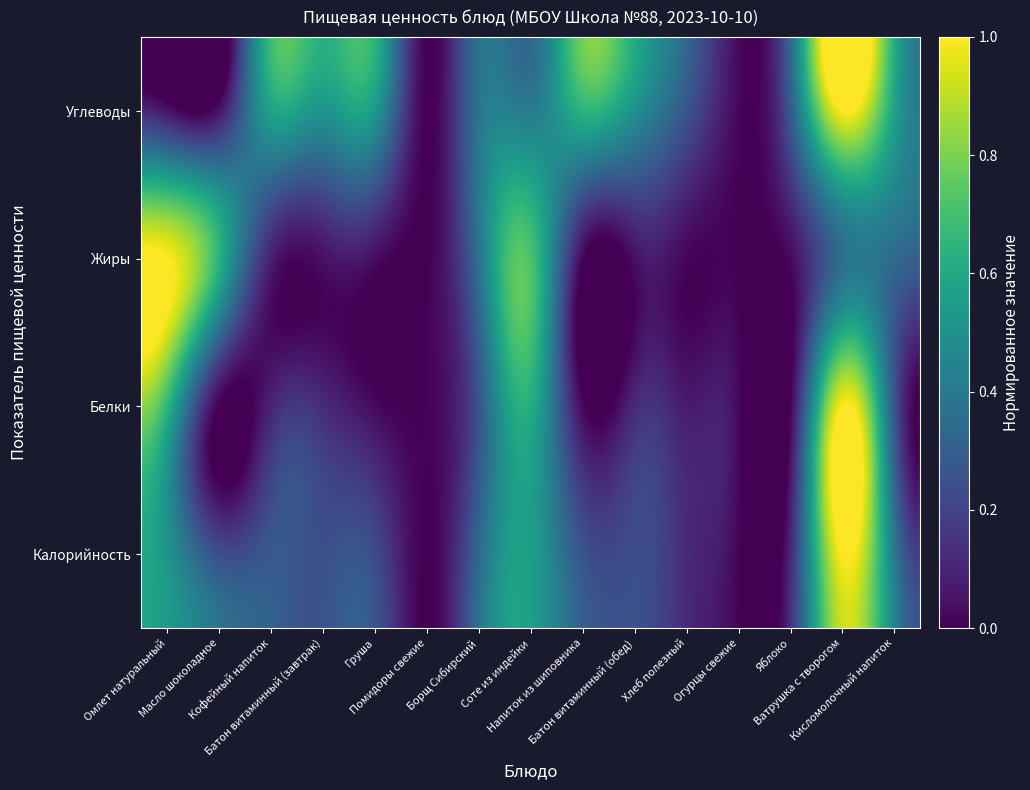

What is the spread (max minus min) of values at Борщ Сибирский?

0.1